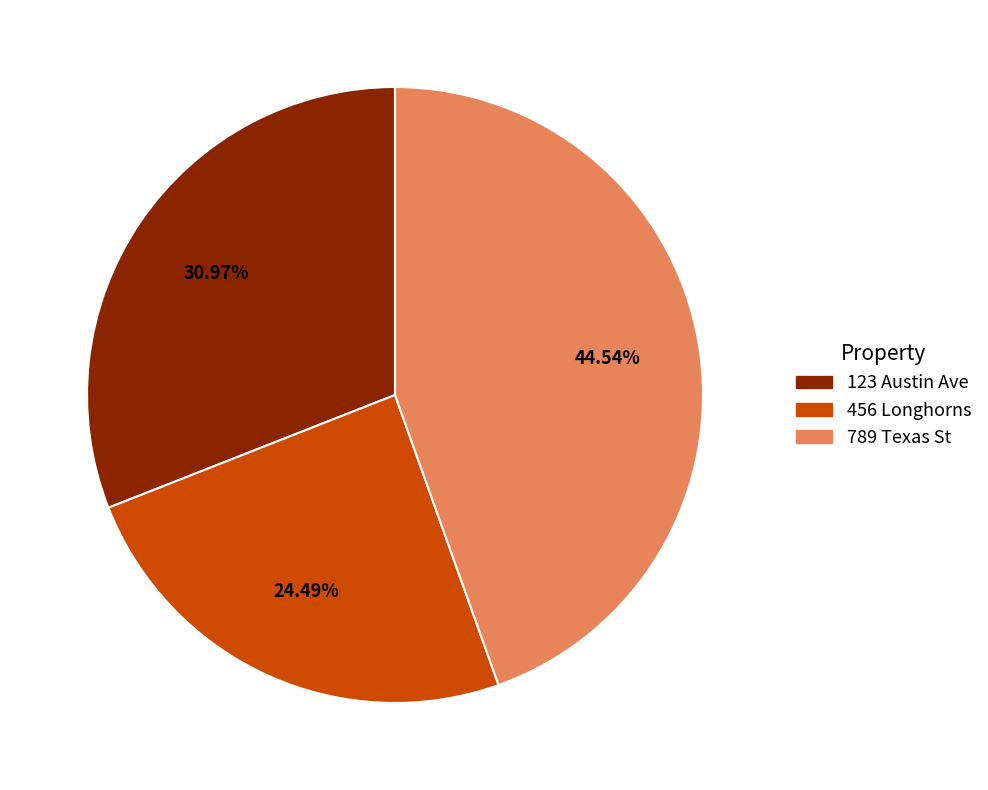

Is the sum of 789 Texas St and 456 Longhorns greater than half?

Yes